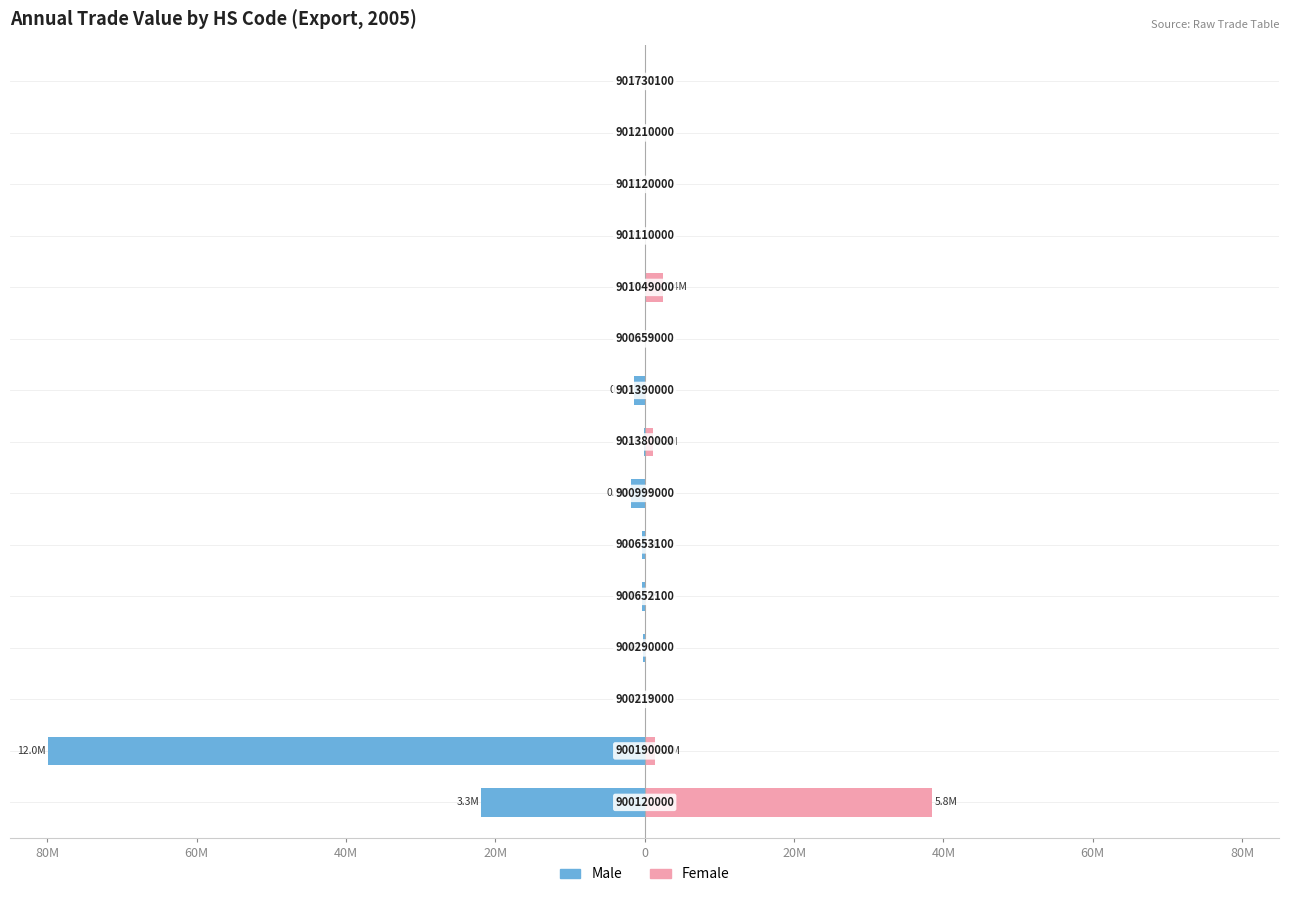

Is the value of Male at 20M greater than the value of Female at 40M?

No